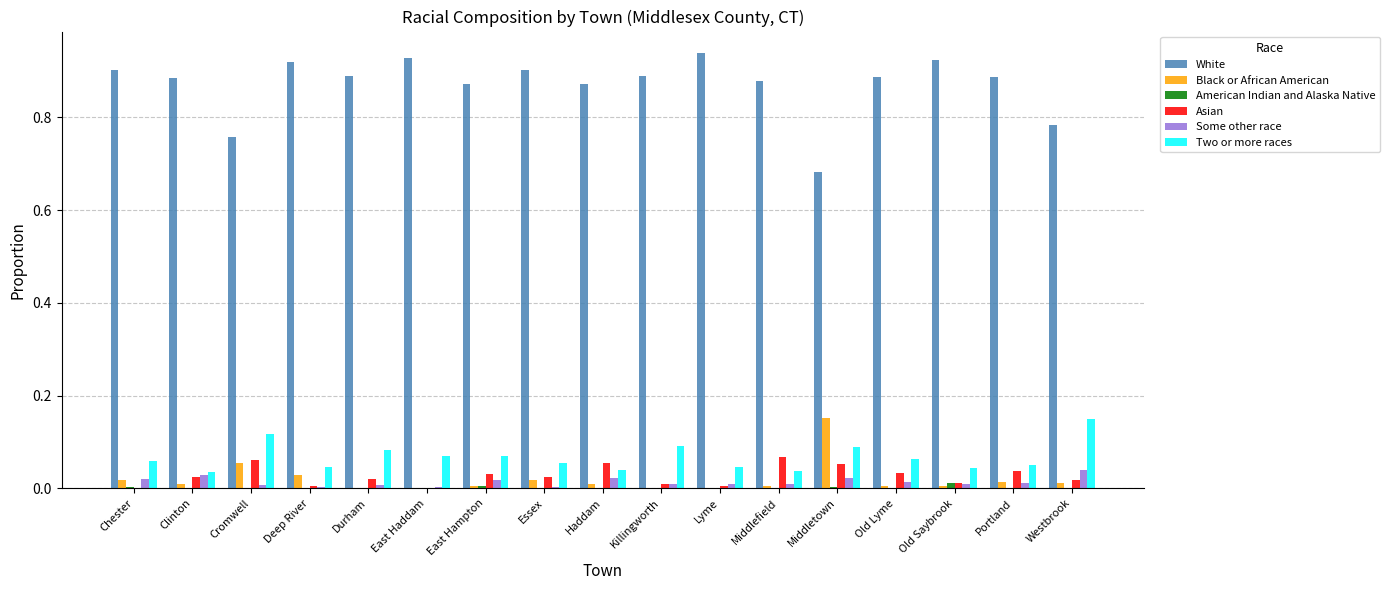

What is the sum of all White values?

14.8